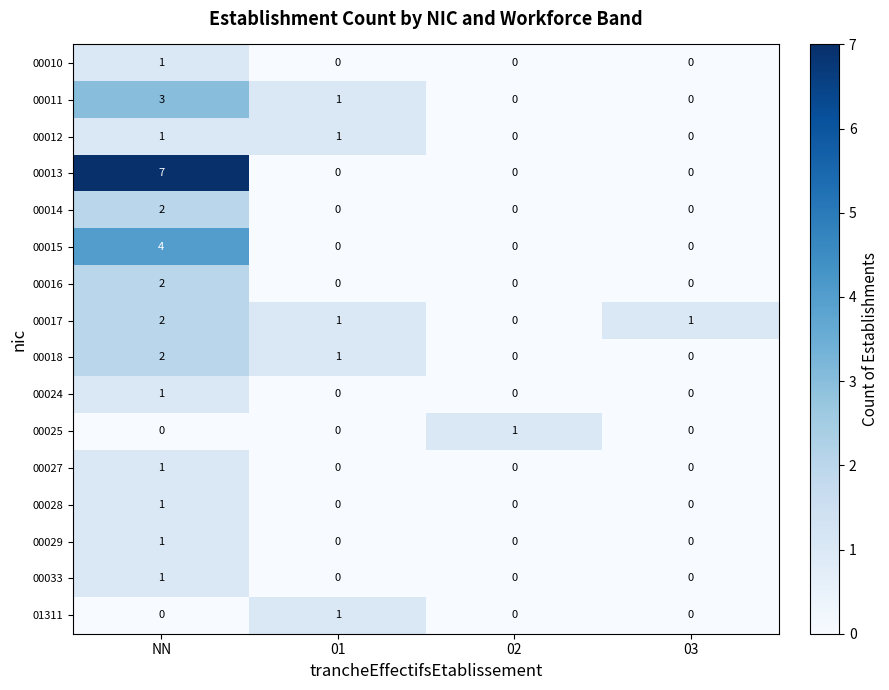

The value of 00028 at NN is 1. True or false?

True